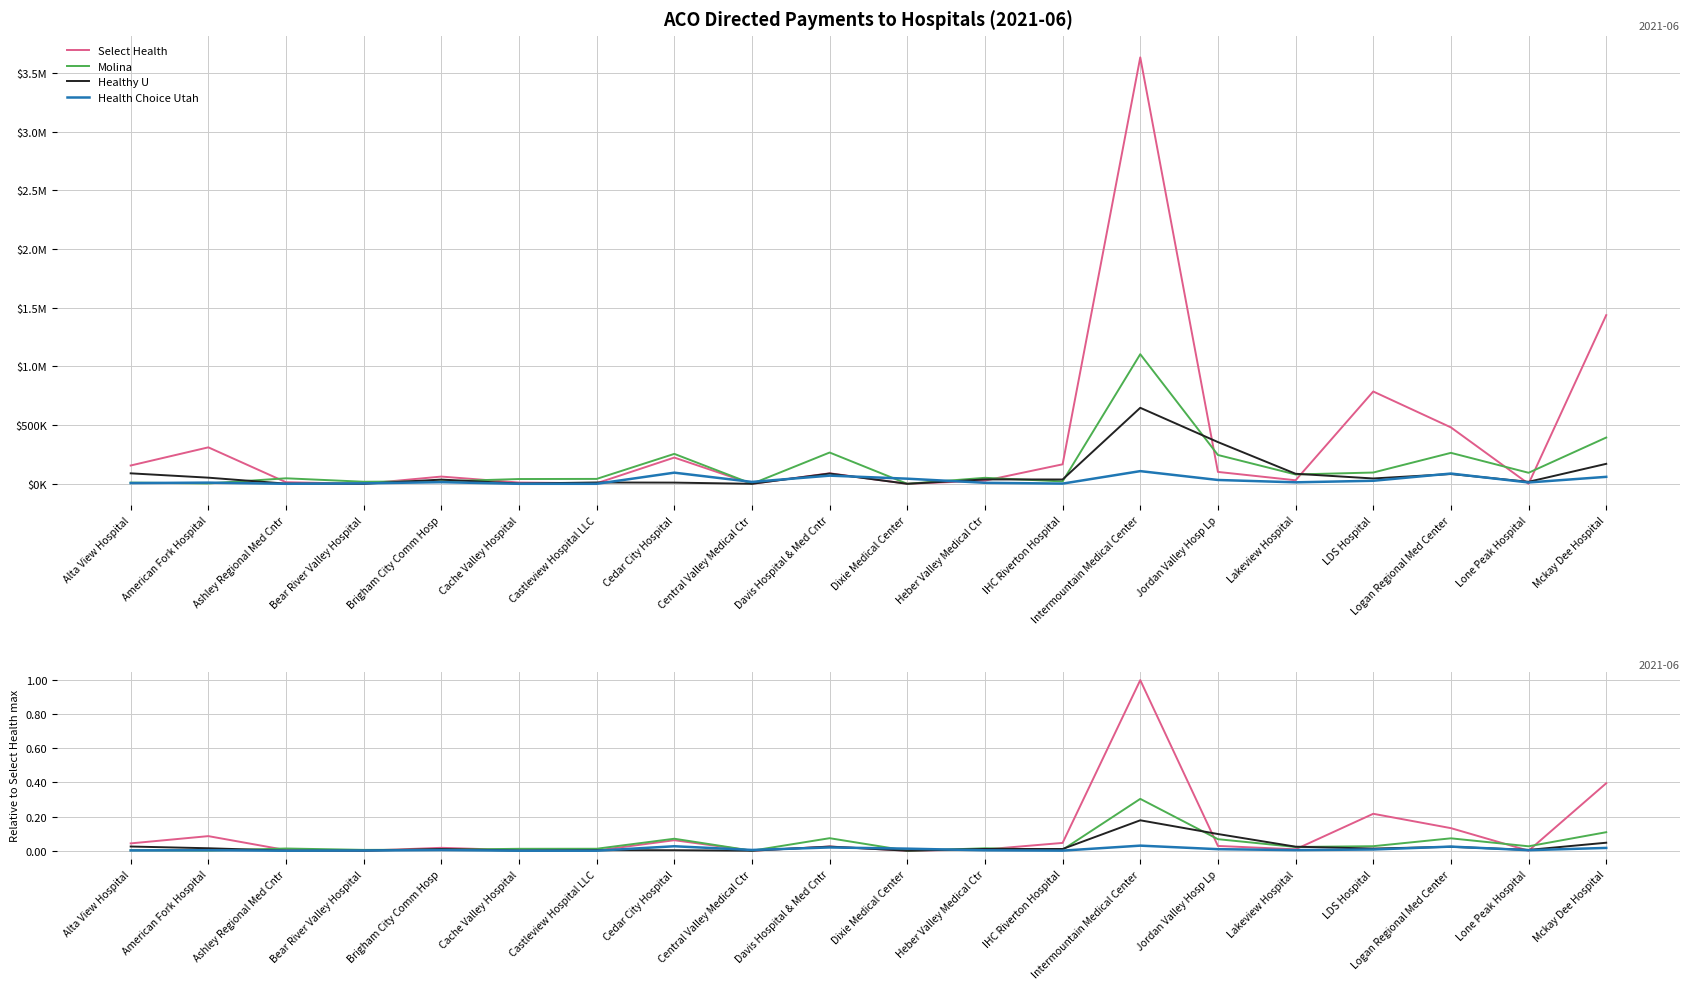

What are all the series names shown in the legend?

Select Health, Molina, Healthy U, Health Choice Utah